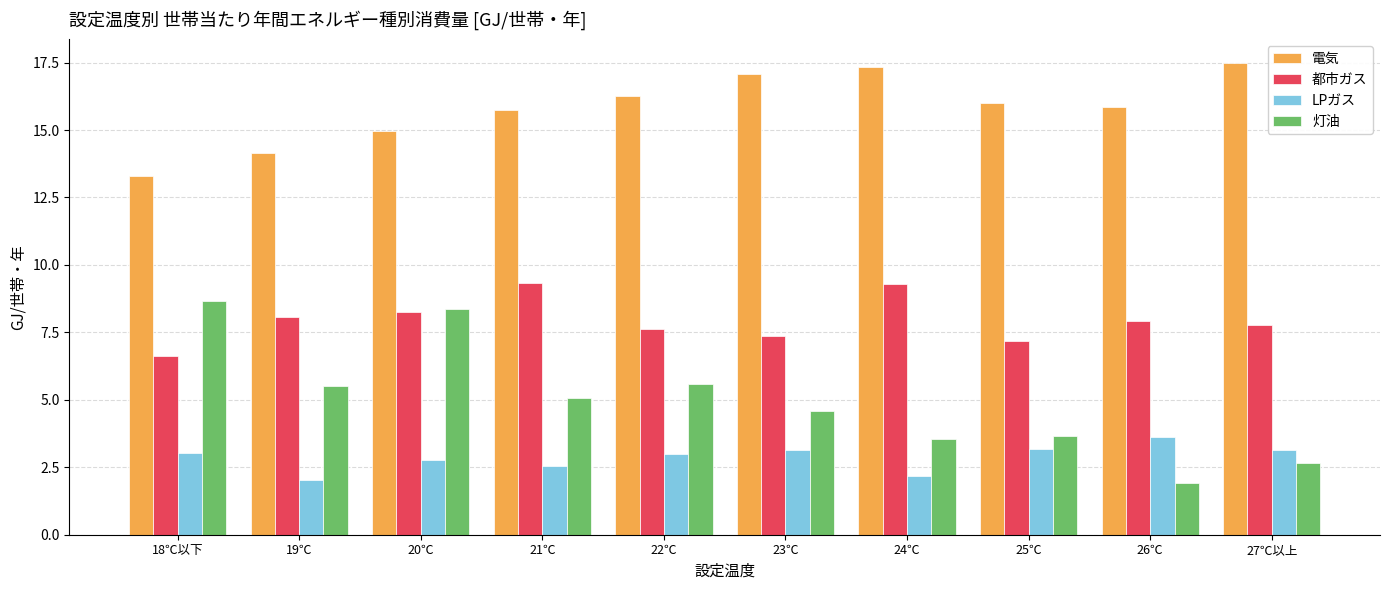

What is the label of the 9th bar from the right?

19℃